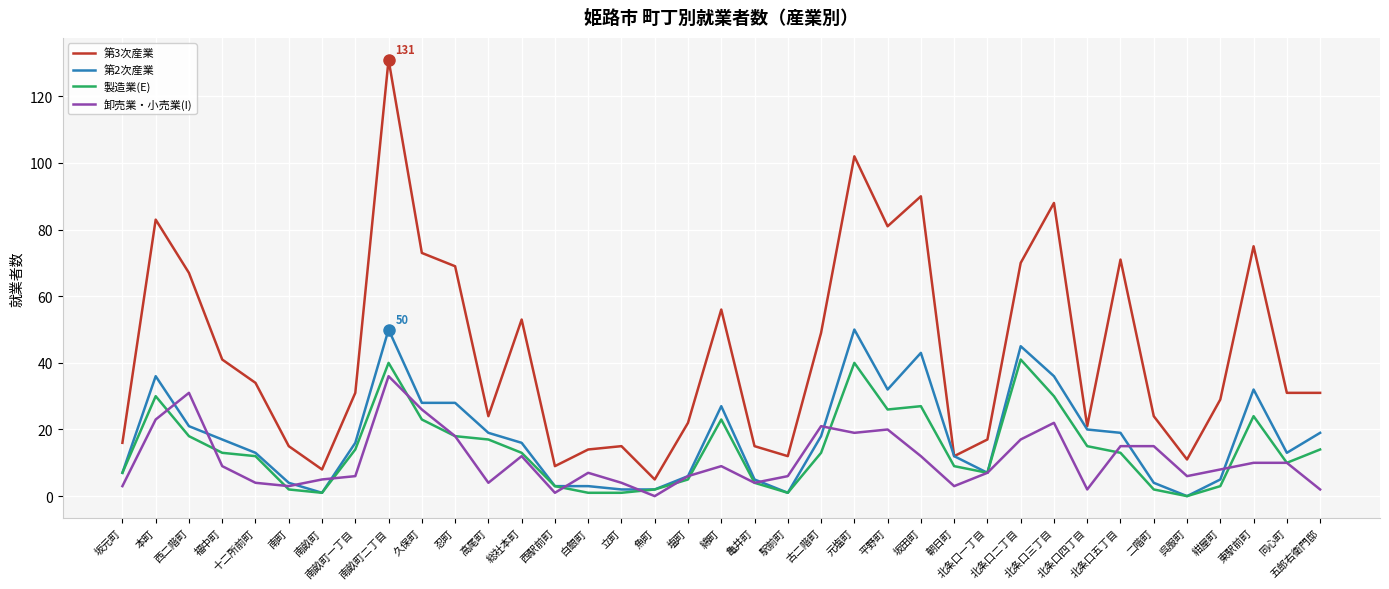

What is the greatest value displayed?

131